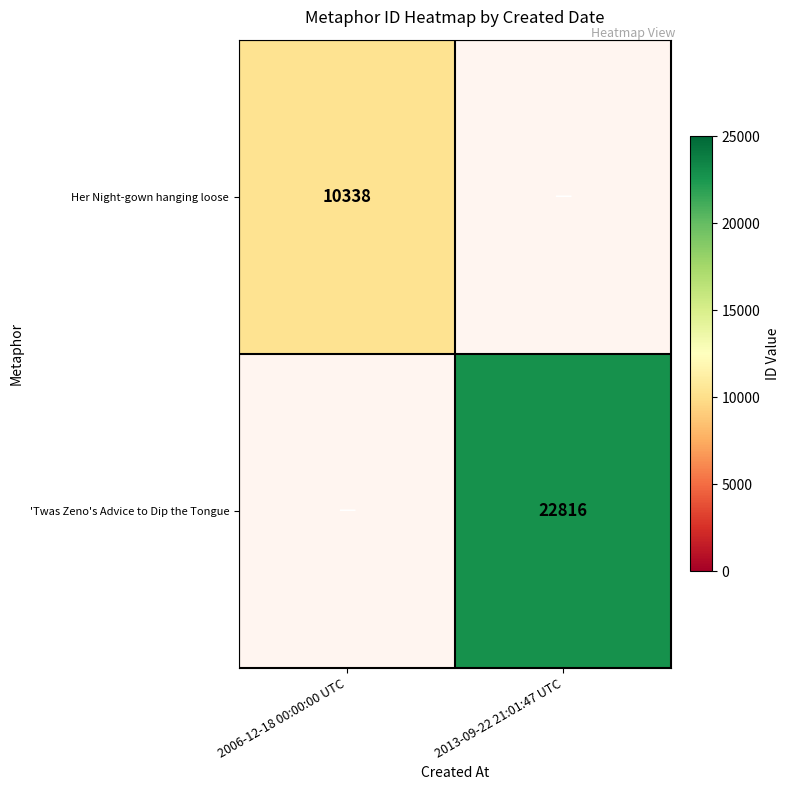

How many series are shown in this chart?

2